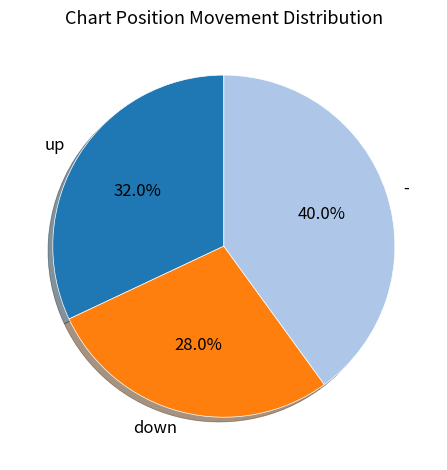

Count the number of slices in the pie.

3